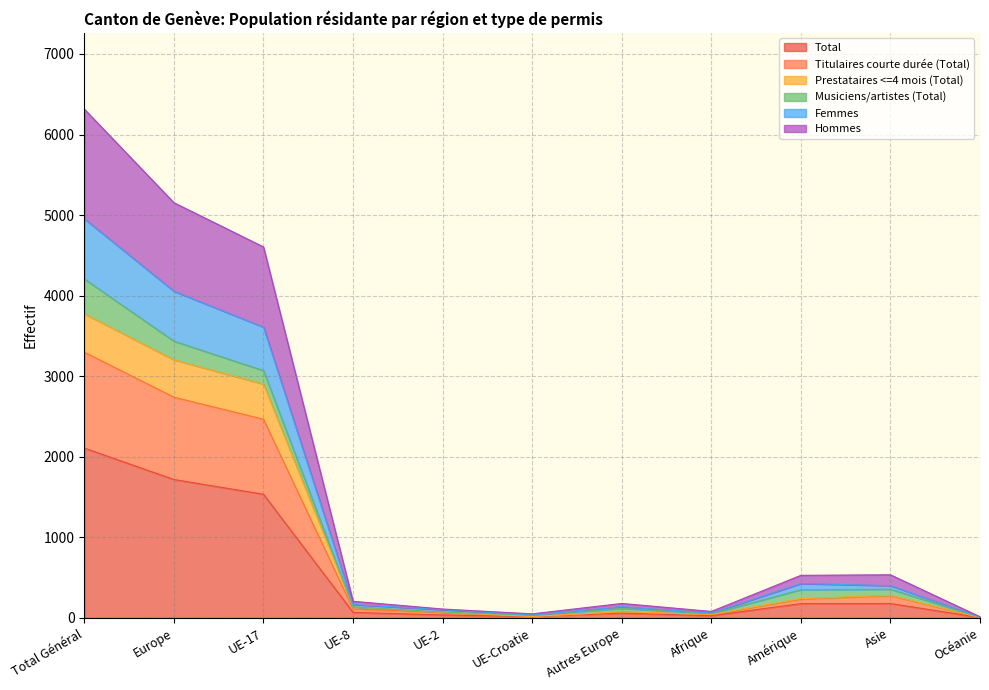

What is the label of the 2nd point from the right?

Asie